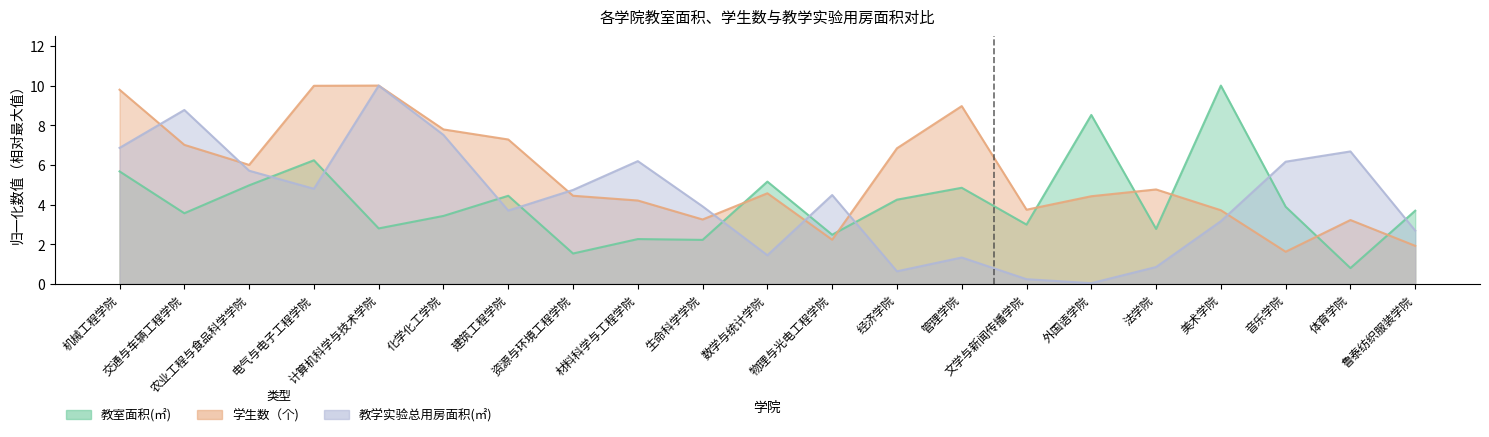

The 教室面积(㎡) series shows 0.9 at 音乐学院. True or false?

False